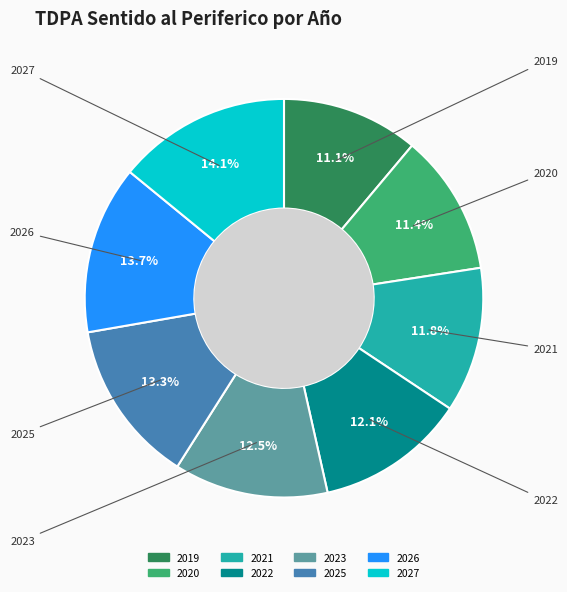

Is it true that 2022 is 1% of the pie?

False